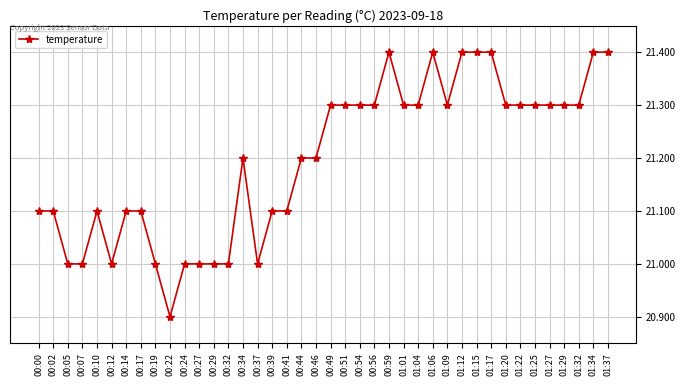

What is the smallest value displayed?

20.9